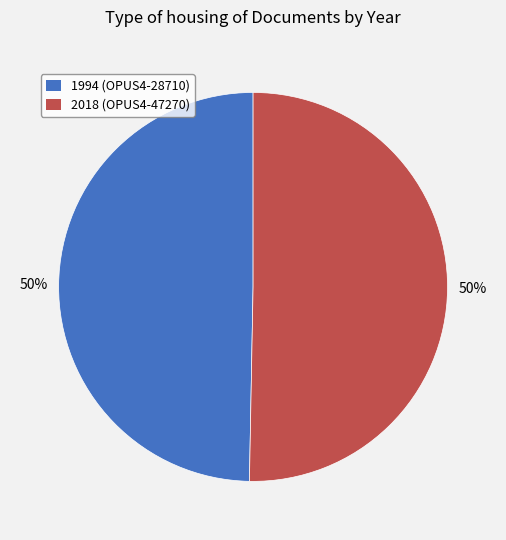

Which slice represents more than half of the pie?

OPUS4-47270 (2018)